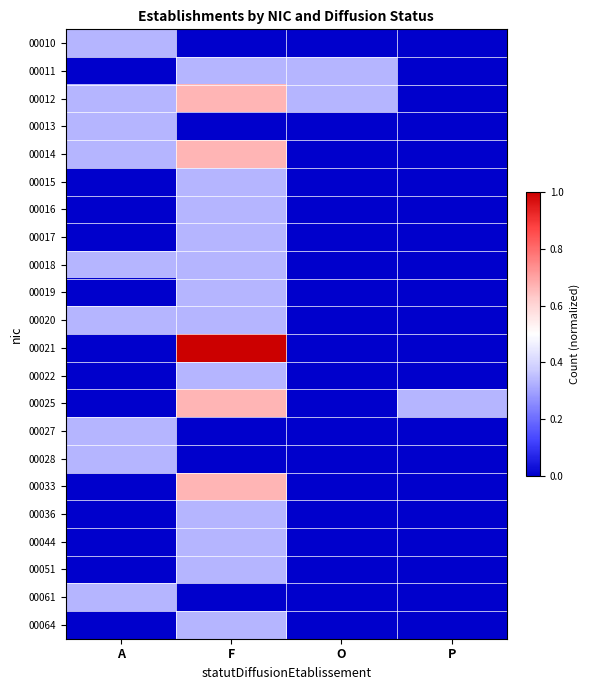

What is the greatest value displayed?

1.0